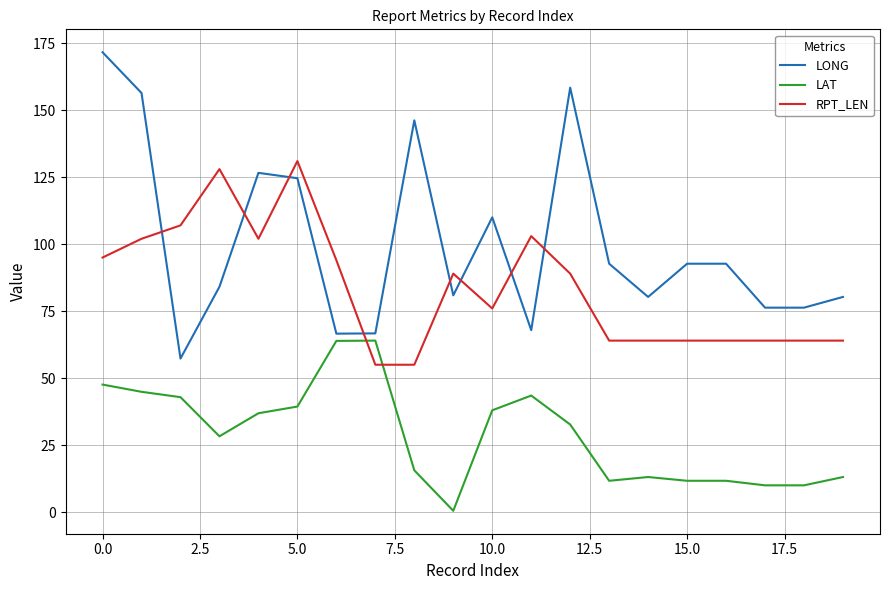

List the series in order of their overall mean, lowest first.

LAT, RPT_LEN, LONG